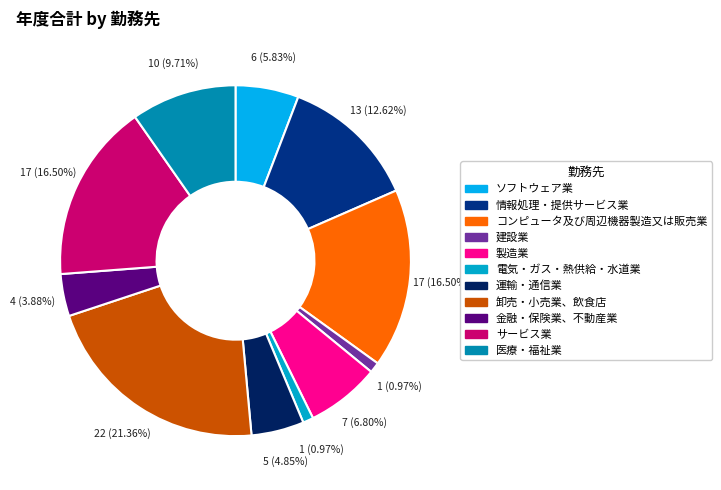

What is the largest slice in the pie chart?

卸売・小売業、飲食店